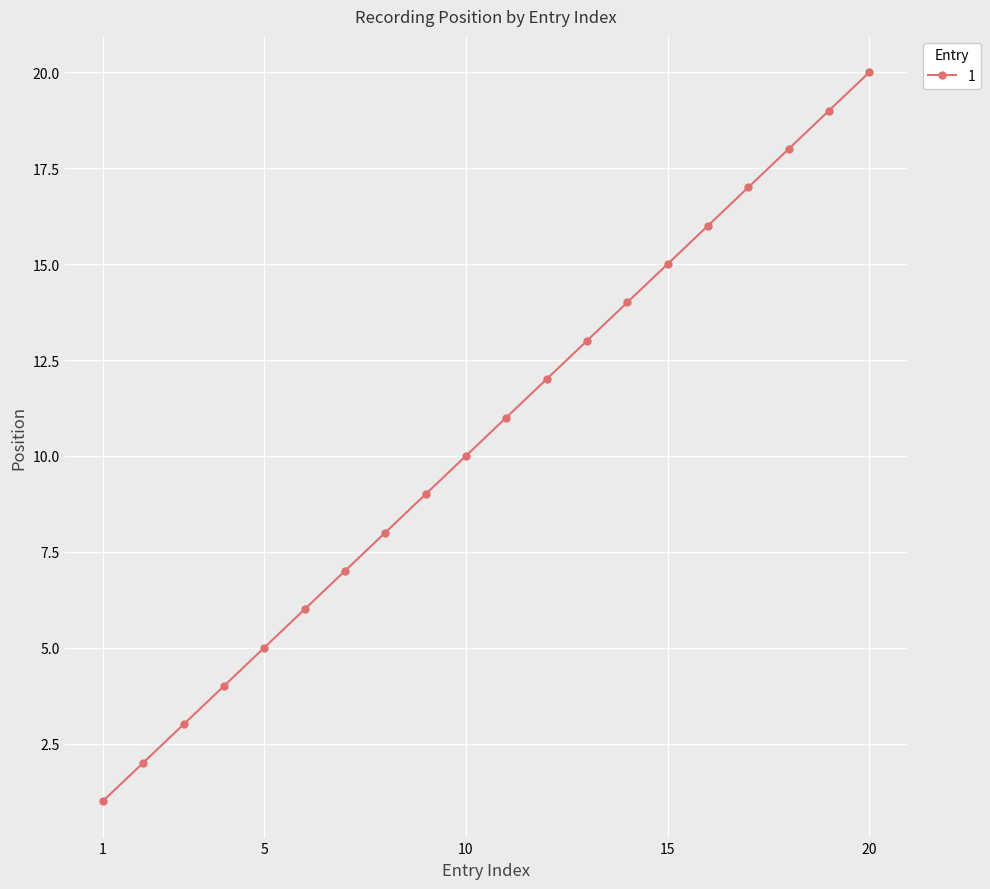

Reading left to right, what are all the values shown in this chart?

1	2	3	4	5	6	7	8	9	10	11	12	13	14	15	16	17	18	19	20